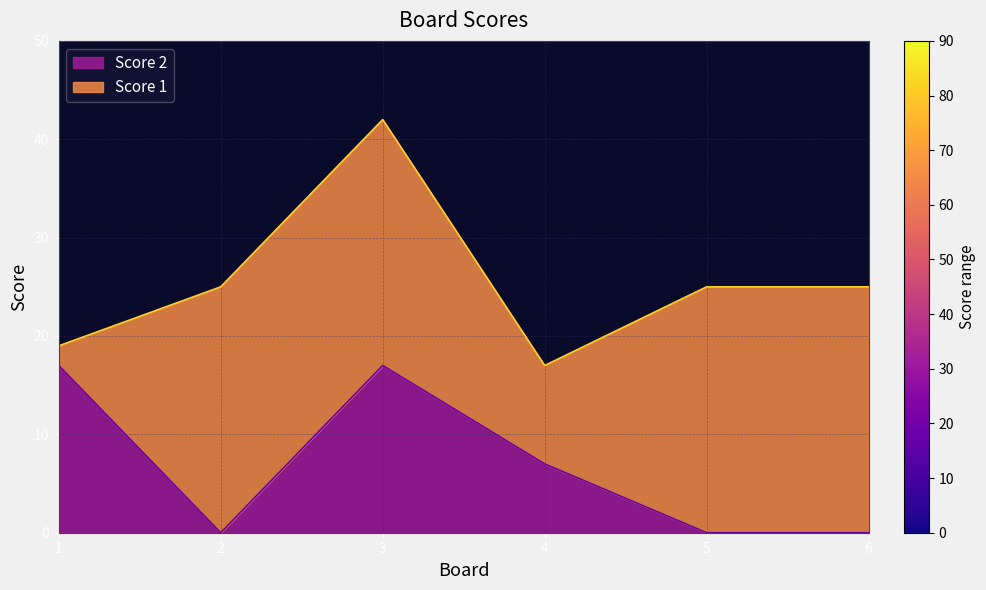

What is the difference between the maximum and minimum values?

17